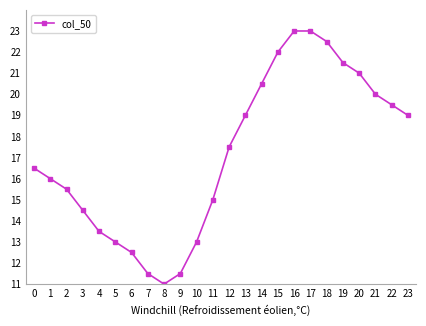

Is it true that the value at 17 is 10.2?

False